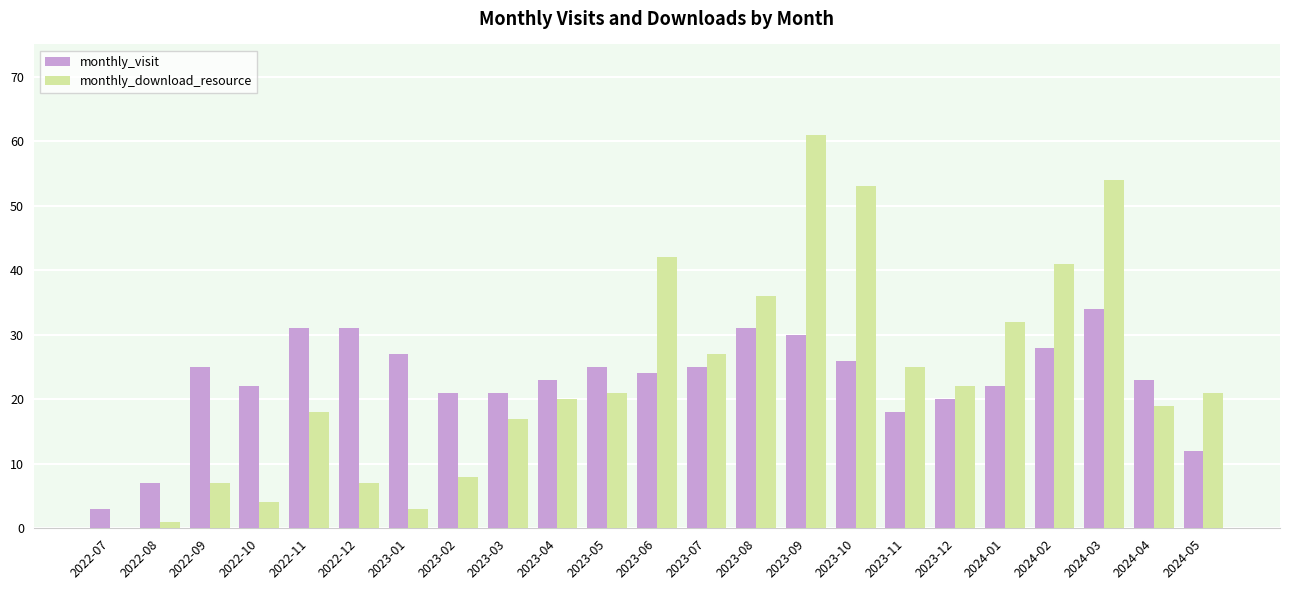

At which label is monthly_download_resource closest to 30?

2024-01